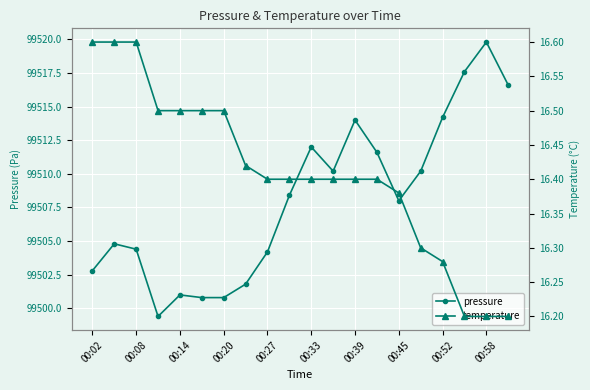

At how many categories does at least one series exceed 75467?

20